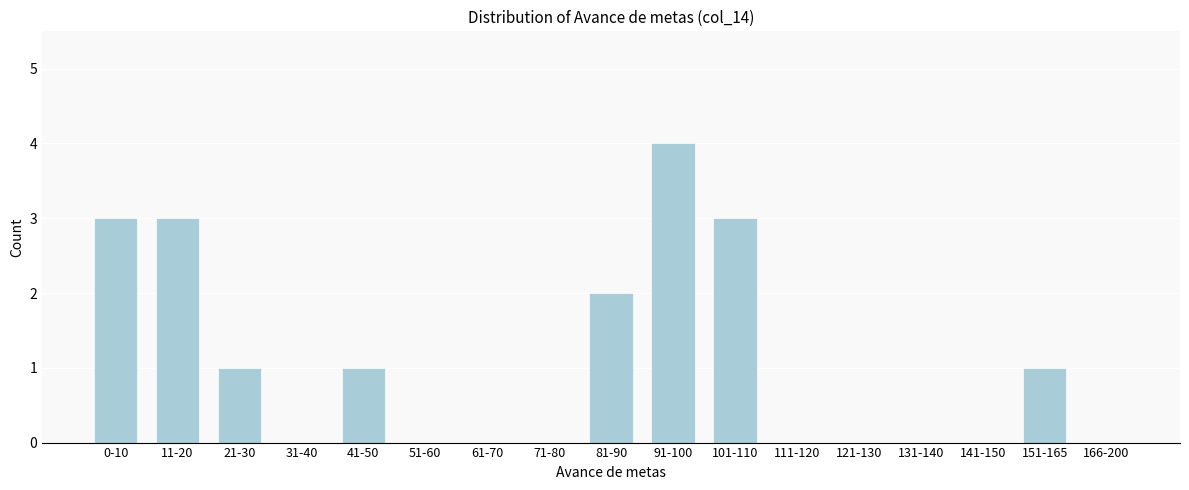

Reading left to right, list all the values displayed in this chart.

0-10=3	11-20=3	21-30=1	31-40=0	41-50=1	51-60=0	61-70=0	71-80=0	81-90=2	91-100=4	101-110=3	111-120=0	121-130=0	131-140=0	141-150=0	151-165=1	166-200=0